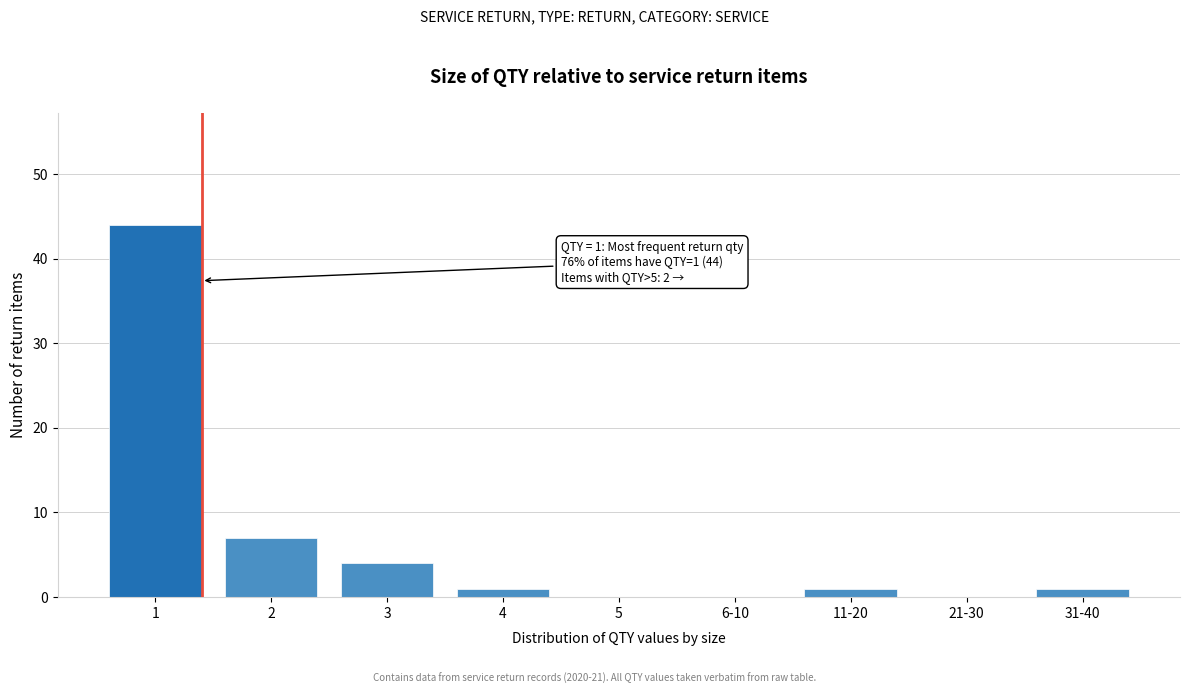

Reading left to right, what are all the values shown in this chart?

1=44	2=7	3=4	4=1	5=0	6-10=0	11-20=1	21-30=0	31-40=1